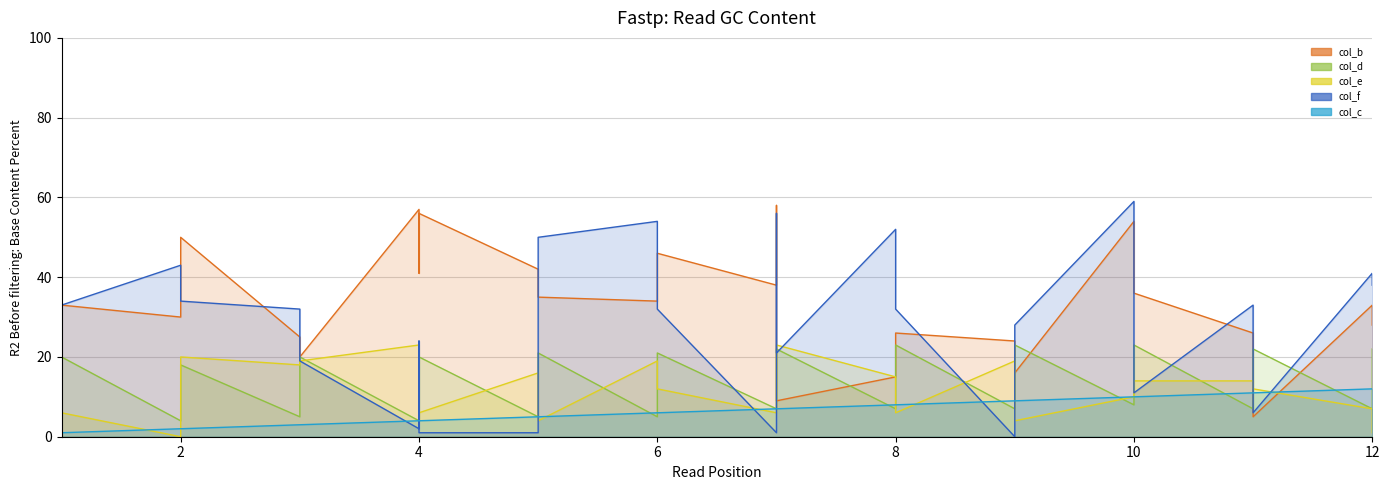

At which category is the sum across all series the highest?

7